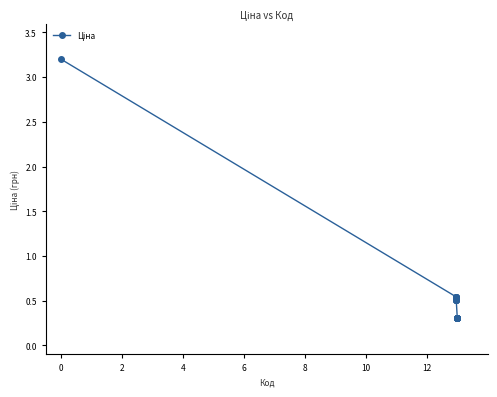

What is the sum of all values?

10.9